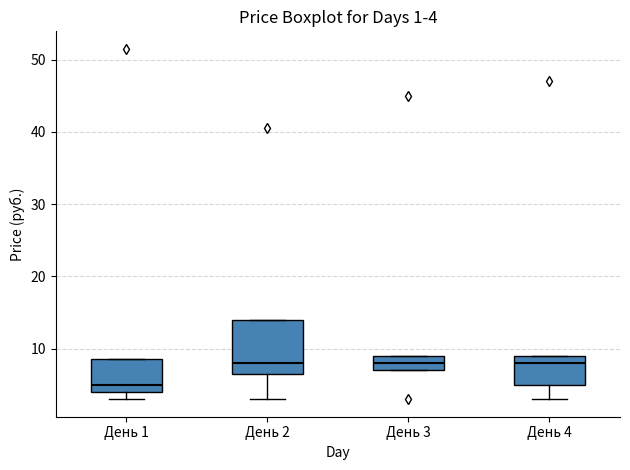

Which box has the lowest median line?

День 1